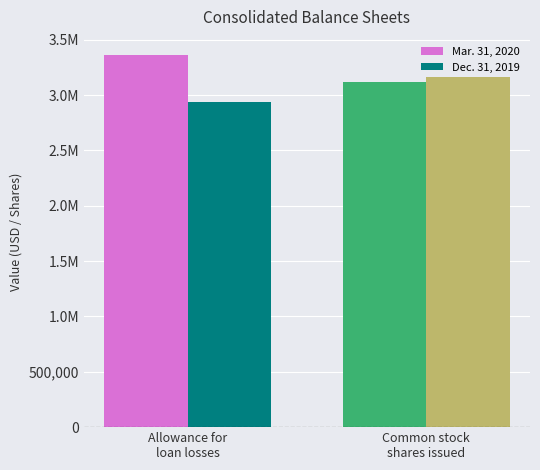

Are the bars grouped side by side (vs. stacked)?

Yes